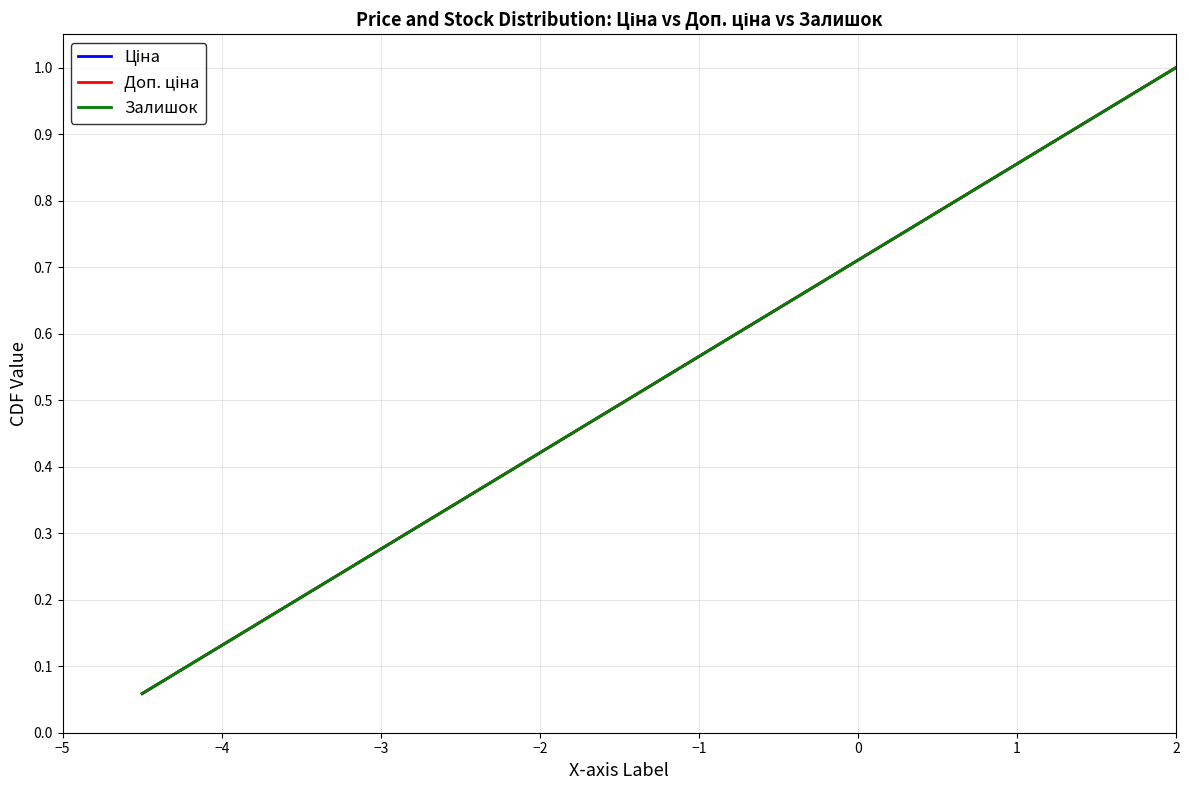

Which series has the largest total across all categories?

Ціна